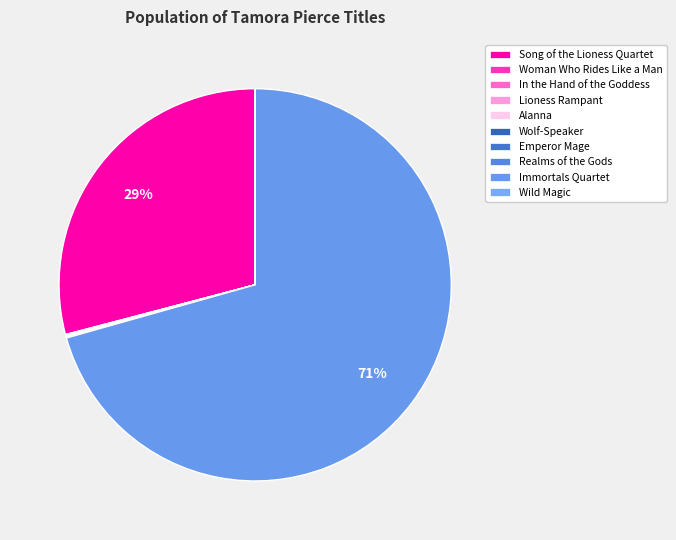

The Wolf-Speaker slice represents 1% of the pie. True or false?

False